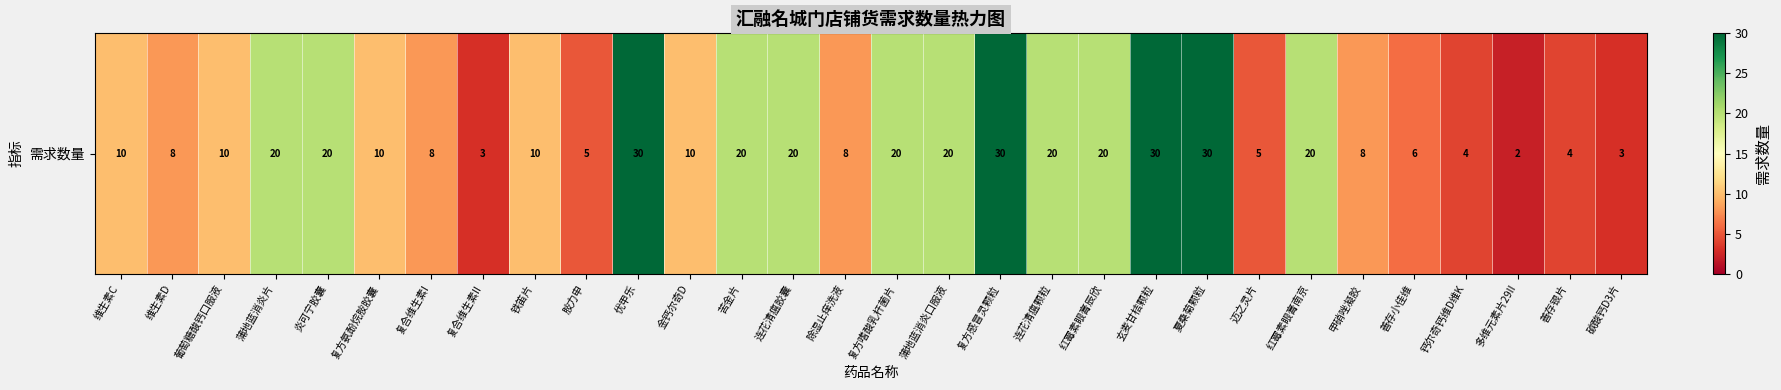

Where is the data nearest to the value 16?

蒲地蓝消炎片